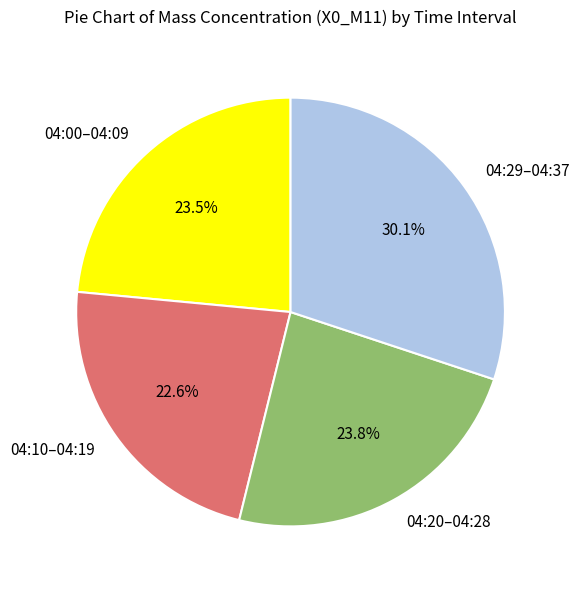

What percentage do 04:00–04:09 and 04:10–04:19 together represent?

46.1%